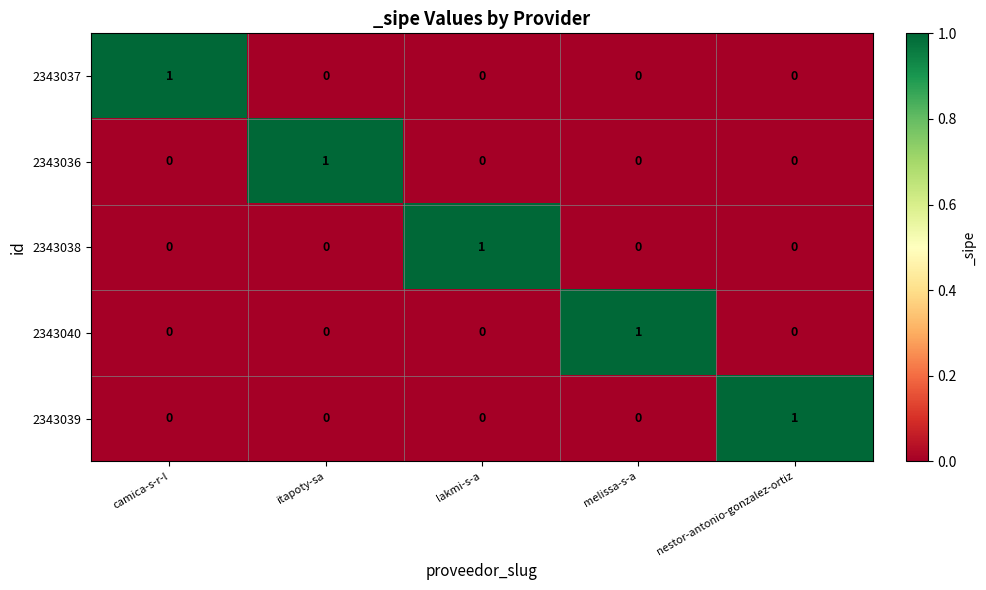

The value of 2343039 at nestor-antonio-gonzalez-ortiz is 1. True or false?

True